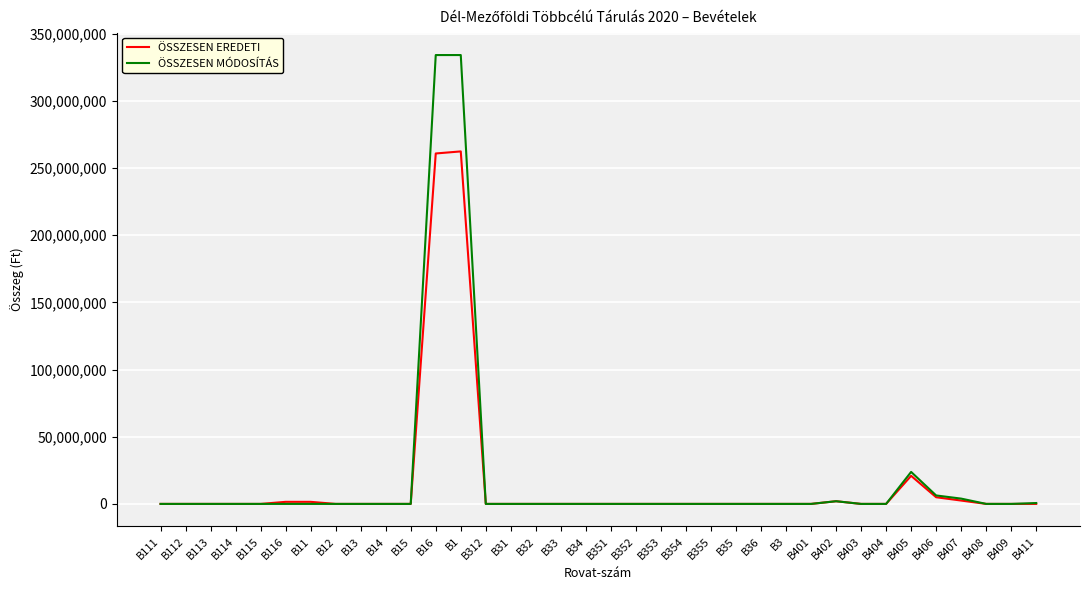

Which series has the widest spread of values?

ÖSSZESEN MÓDOSÍTÁS